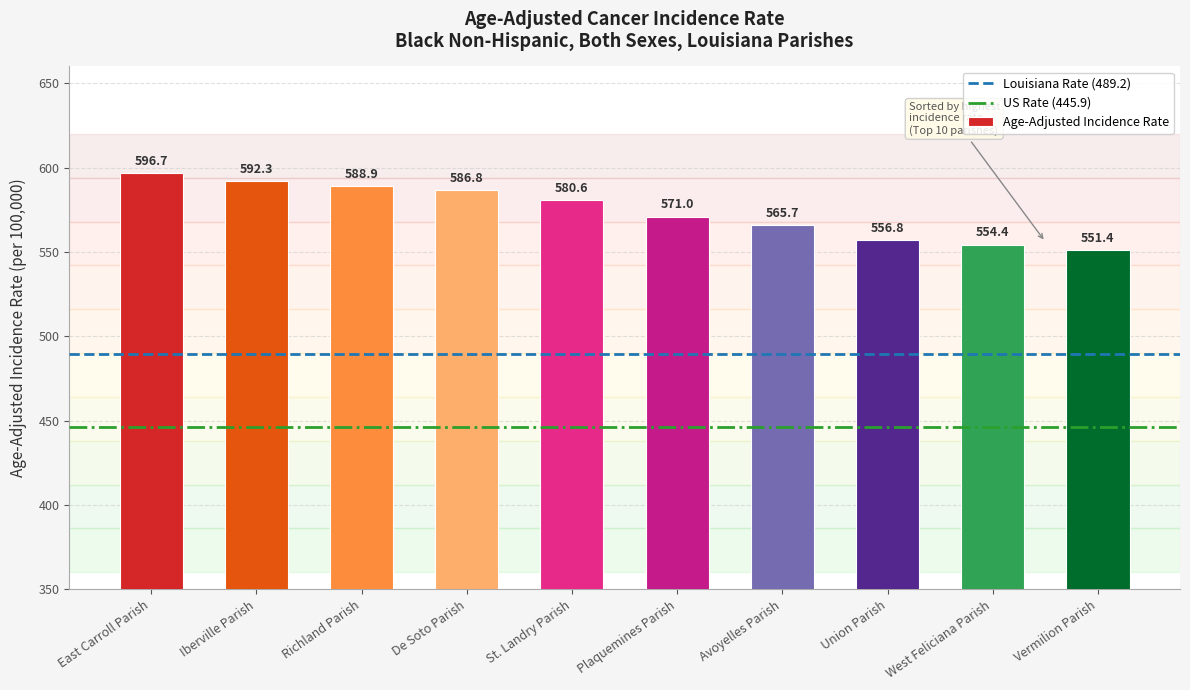

Rank the categories by value from lowest to highest.

Vermilion Parish, West Feliciana Parish, Union Parish, Avoyelles Parish, Plaquemines Parish, St. Landry Parish, De Soto Parish, Richland Parish, Iberville Parish, East Carroll Parish